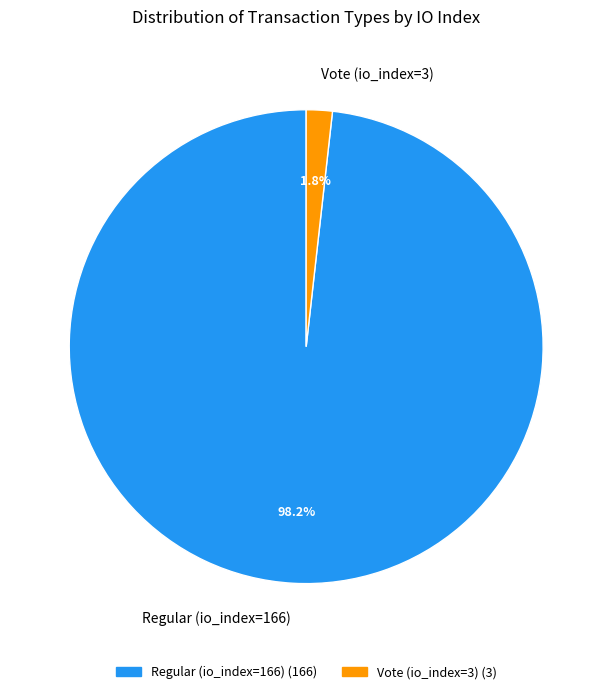

What percentage do Regular (io_index=166) and Vote (io_index=3) together represent?

100.0%